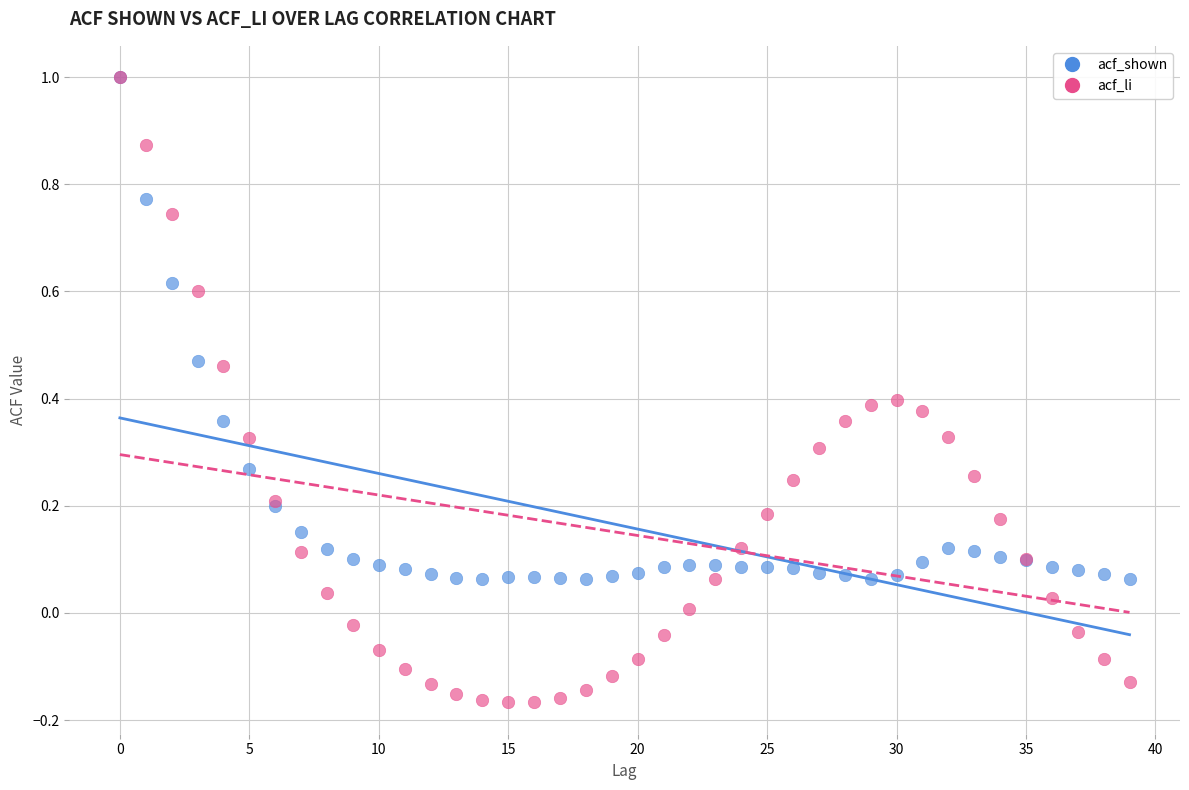

What are all the series names shown in the legend?

acf_shown, acf_li